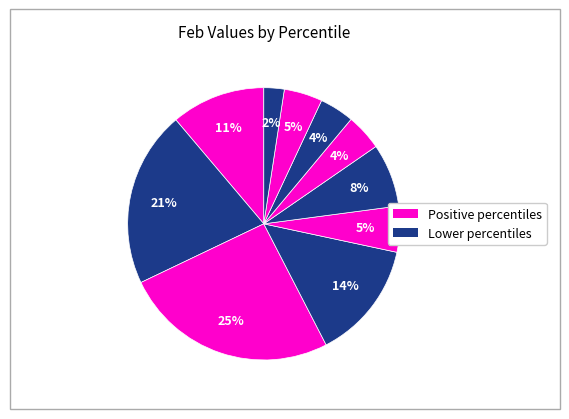

How many segments does this pie chart have?

10